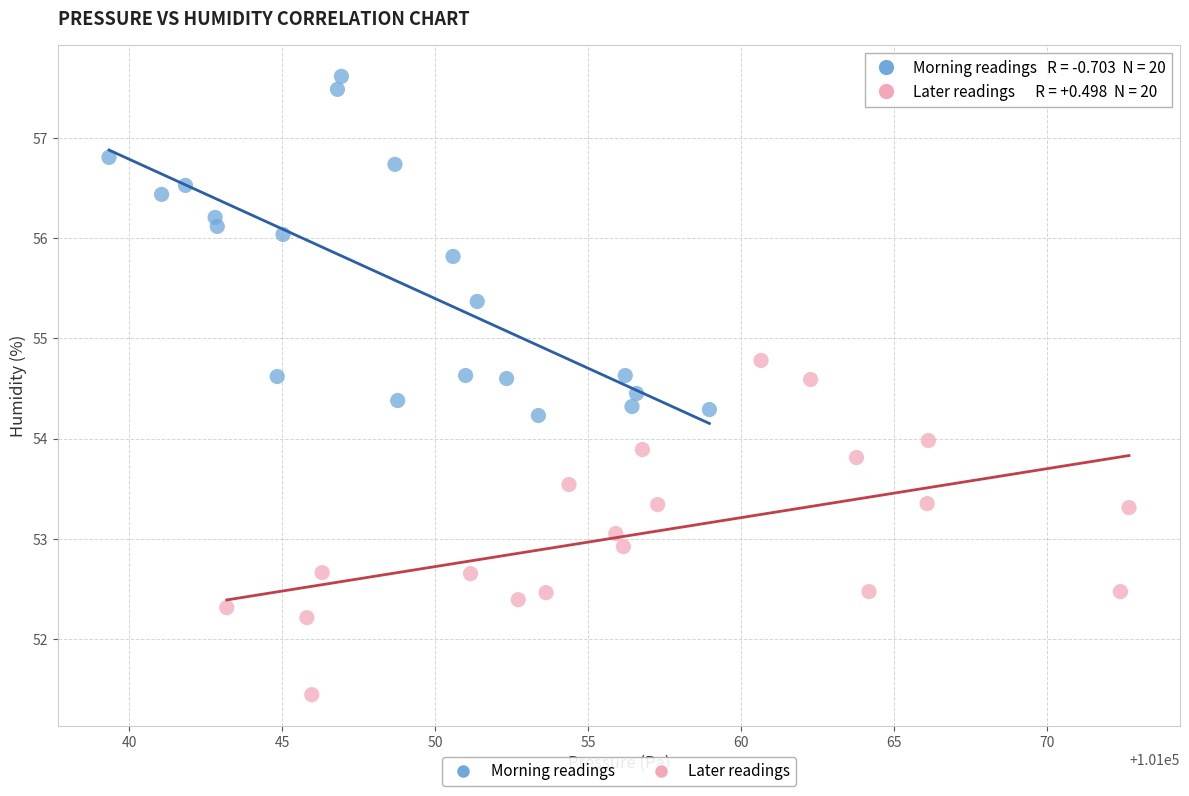

Which series contains the highest Y value?

Morning readings